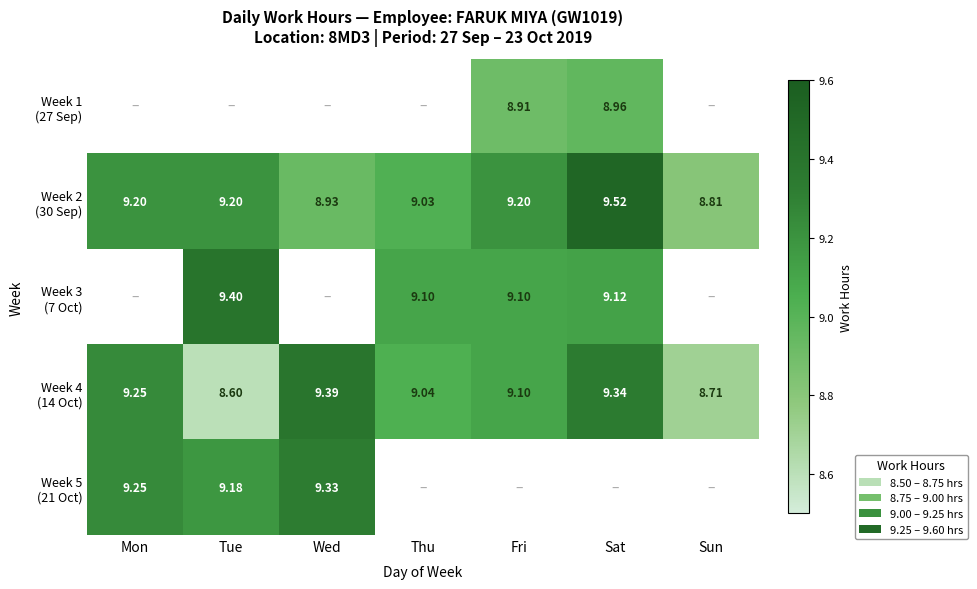

Which category has the lowest value across all series?

Tue